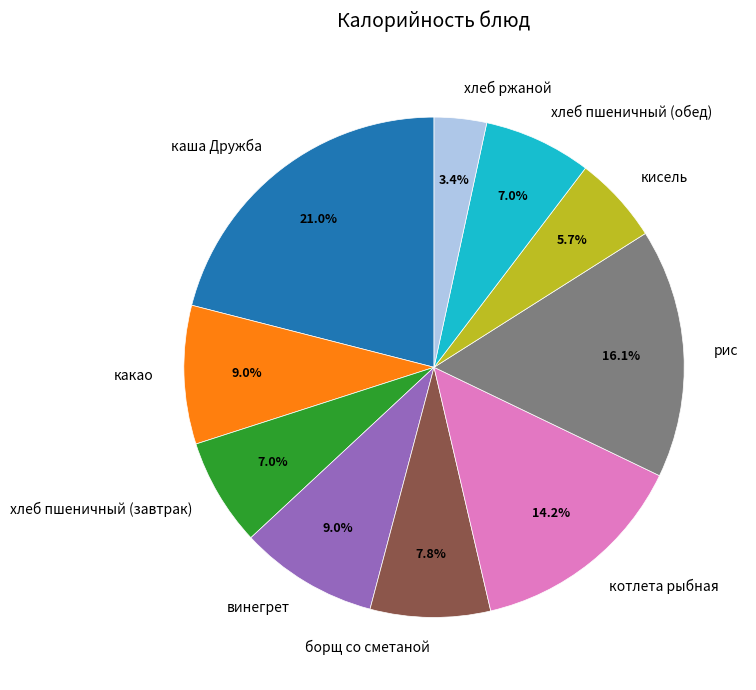

To the nearest percent, what is the average slice percentage?

10%